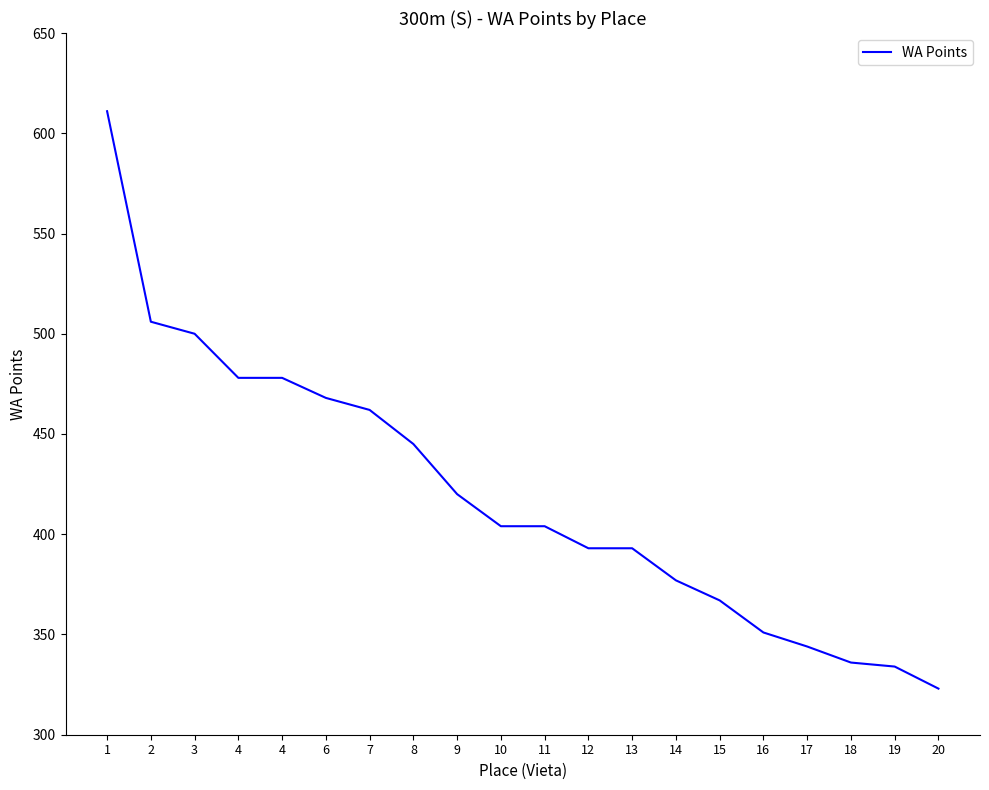

What is the greatest value displayed?

611